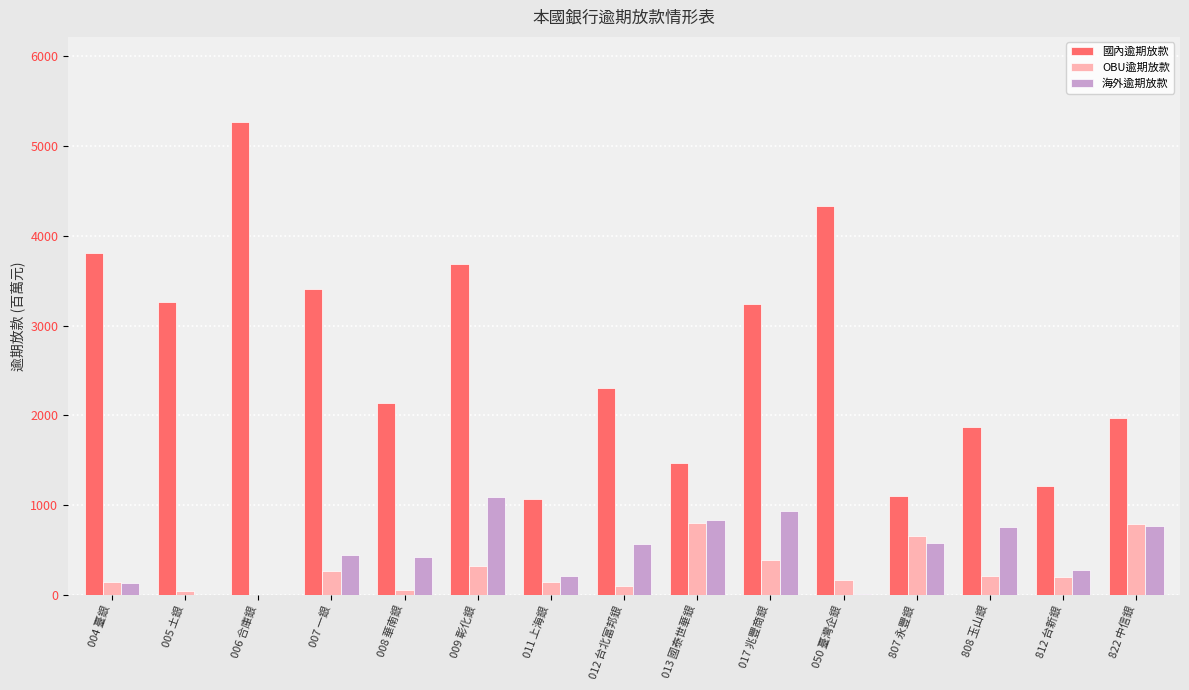

What is the average value of the 海外逾期放款 series?

466